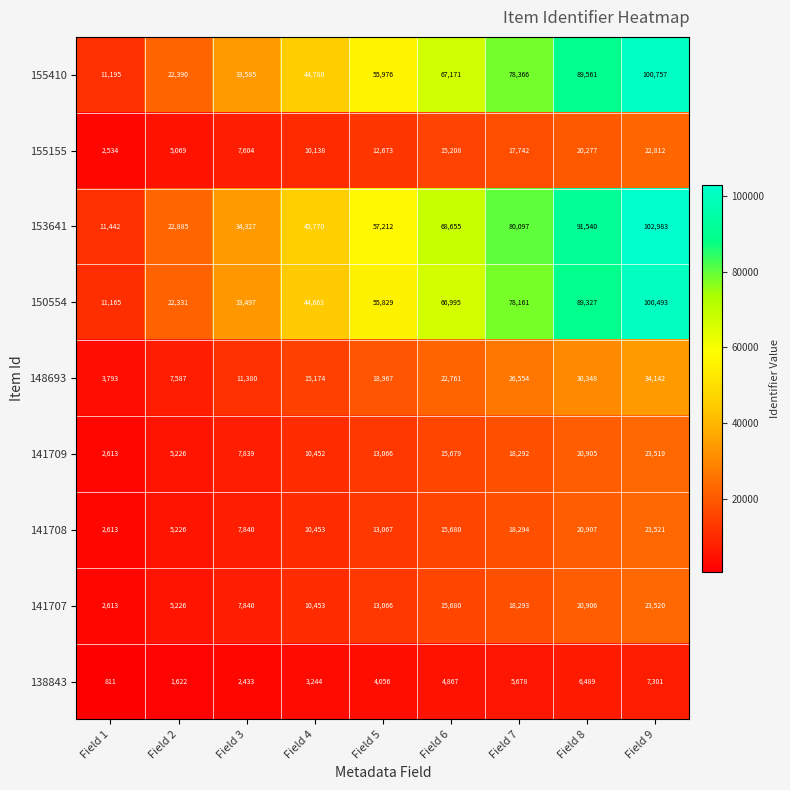

What is the average value of the 141709 series?

13066